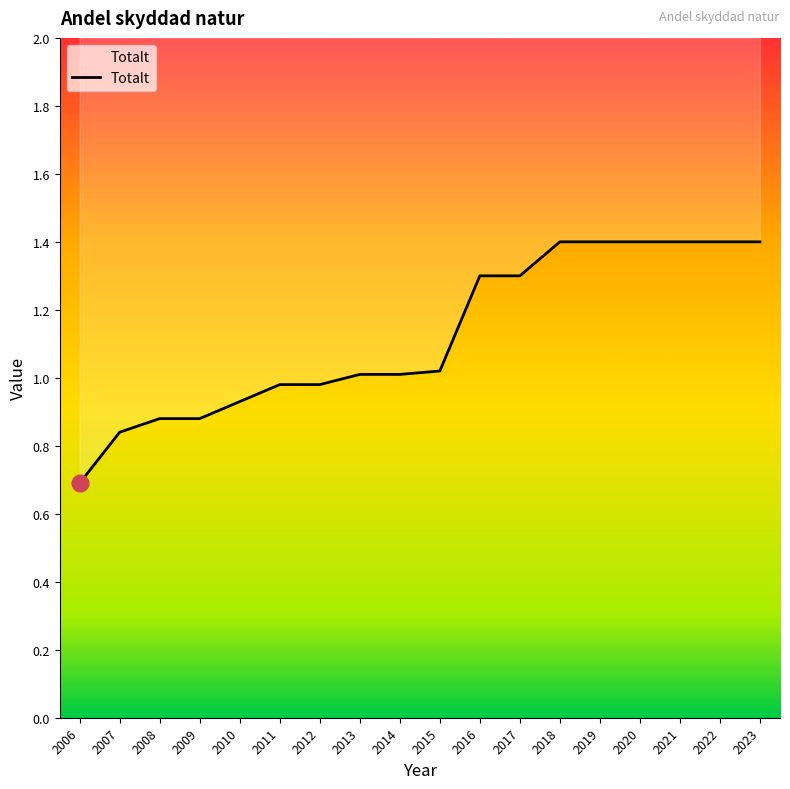

True or false: the data shows 1.4 at 2012.

False